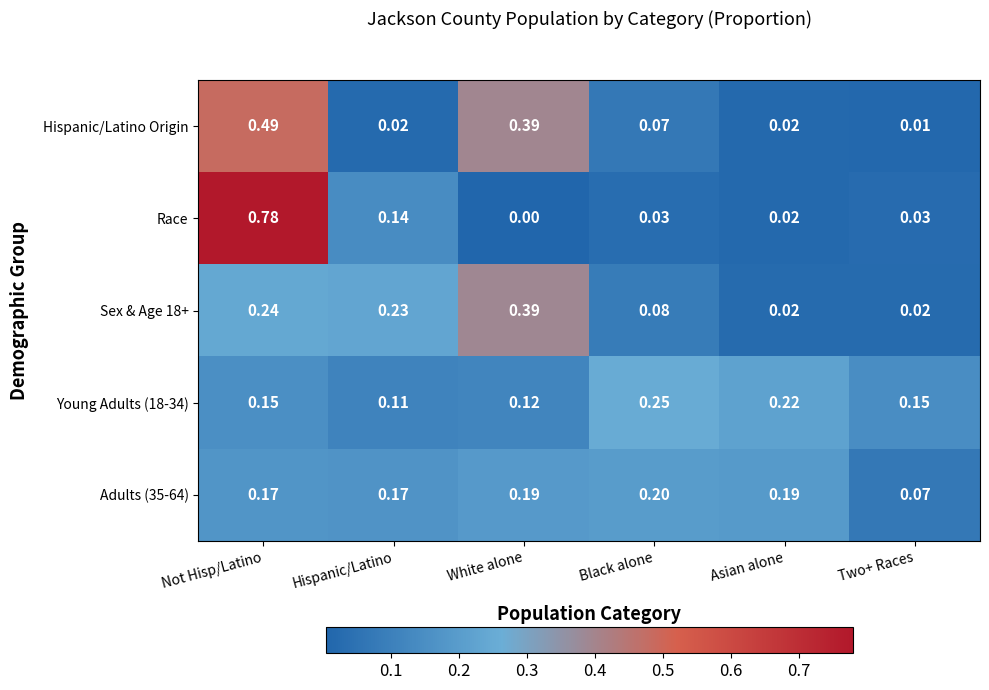

At which label is Young Adults (18-34) closest to 0?

Hispanic/Latino